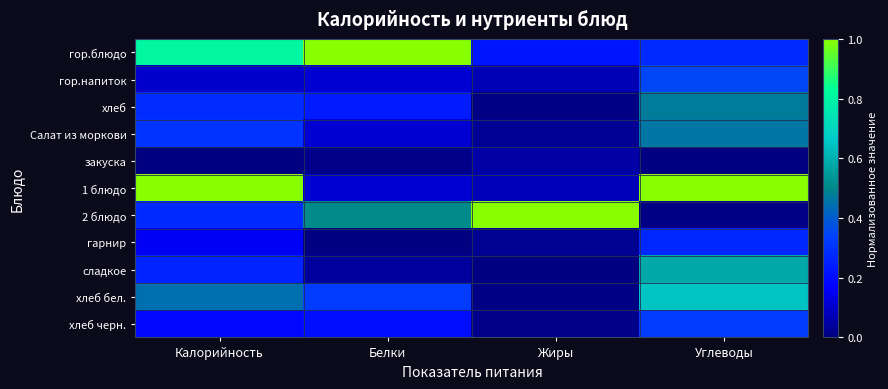

List the series in order of their peak value, highest first.

гор.блюдо, 1 блюдо, 2 блюдо, хлеб бел., сладкое, хлеб, Салат из моркови, гор.напиток, хлеб черн., гарнир, закуска